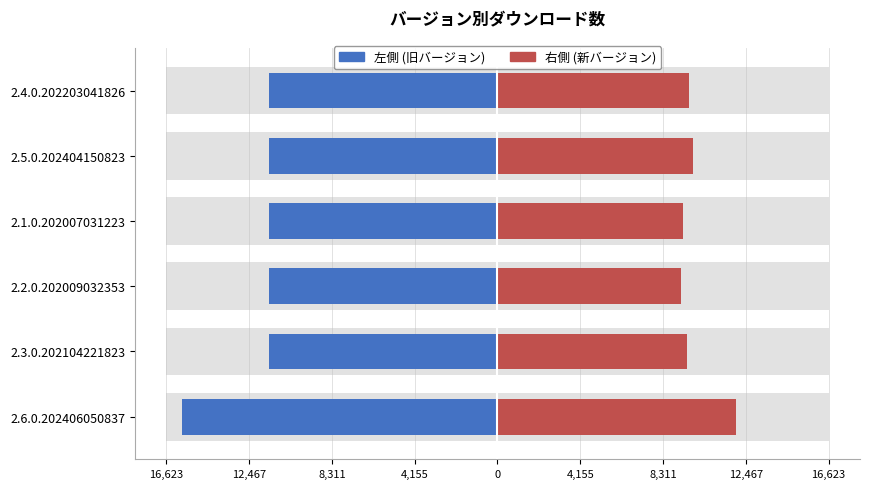

What is the difference between the 左側 (旧) values at 2.2.0.202009032353 and 2.6.0.202406050837?

4361